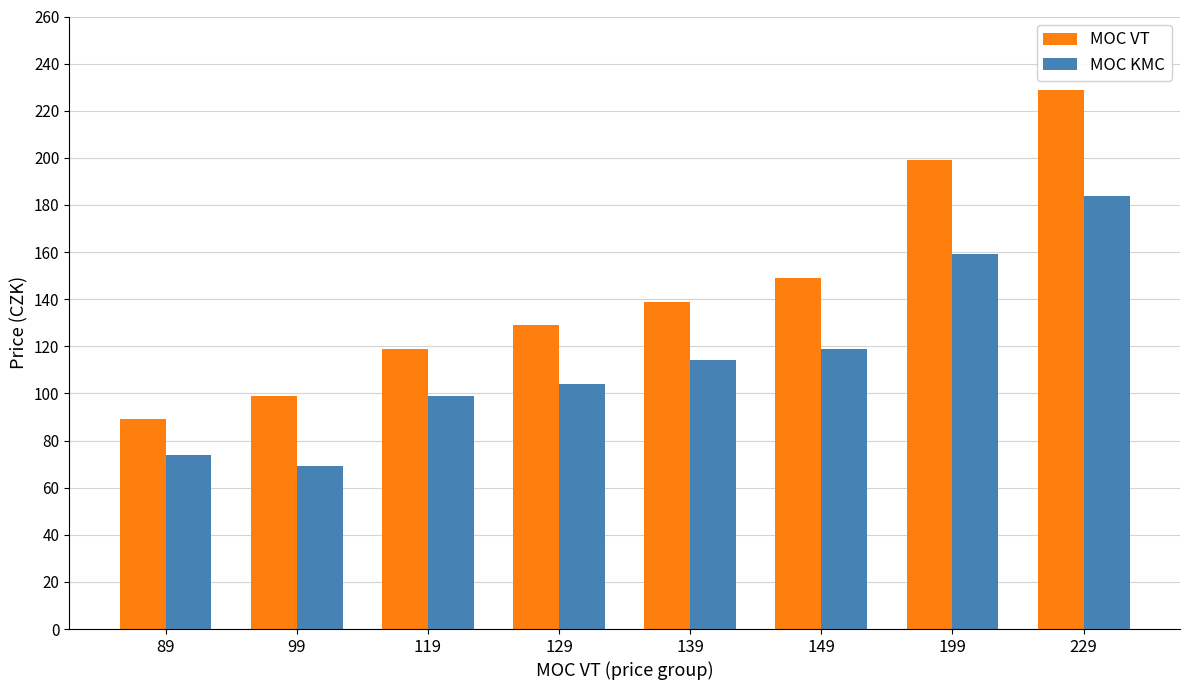

The MOC VT series shows 119 at 119. True or false?

True